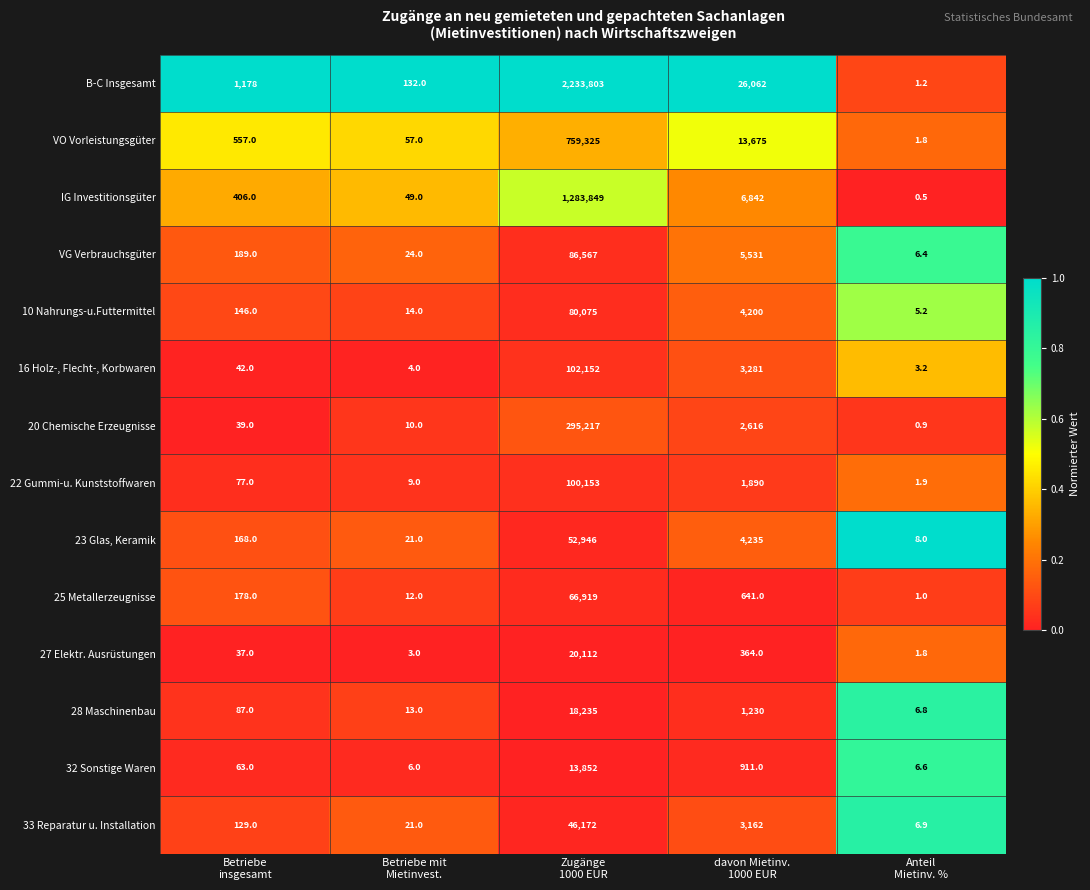

At Zugänge
1000 EUR, list the series in order from largest to smallest.

B-C Insgesamt, IG Investitionsgüter, VO Vorleistungsgüter, 20 Chemische Erzeugnisse, 16 Holz-, Flecht-, Korbwaren, 22 Gummi-u. Kunststoffwaren, VG Verbrauchsgüter, 10 Nahrungs-u.Futtermittel, 25 Metallerzeugnisse, 23 Glas, Keramik, 33 Reparatur u. Installation, 27 Elektr. Ausrüstungen, 28 Maschinenbau, 32 Sonstige Waren